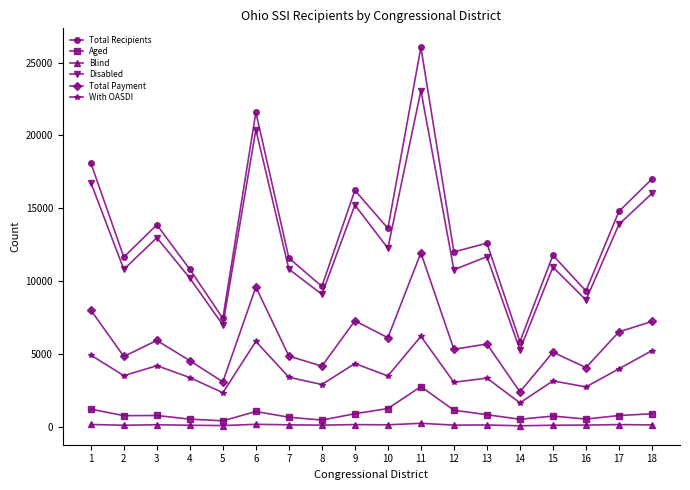

Does the chart display data point markers on the line(s)?

Yes